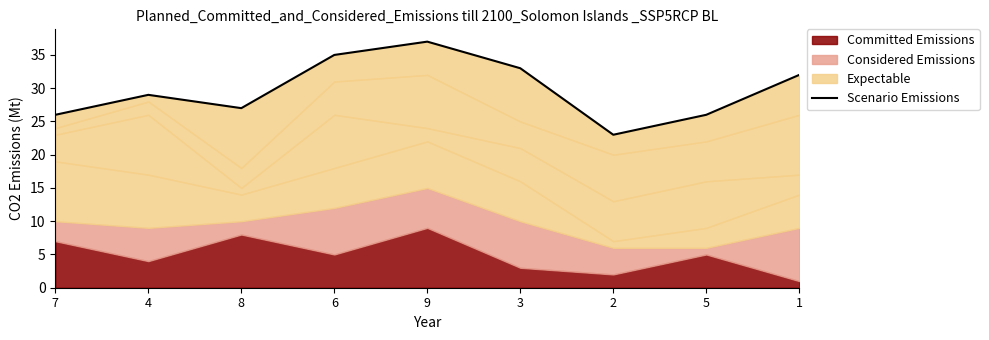

Reading left to right, what are all the values shown in this chart?

26	29	27	35	37	33	23	26	32